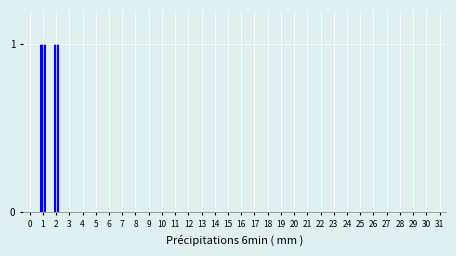

Is it true that the value at 5 is 1?

False